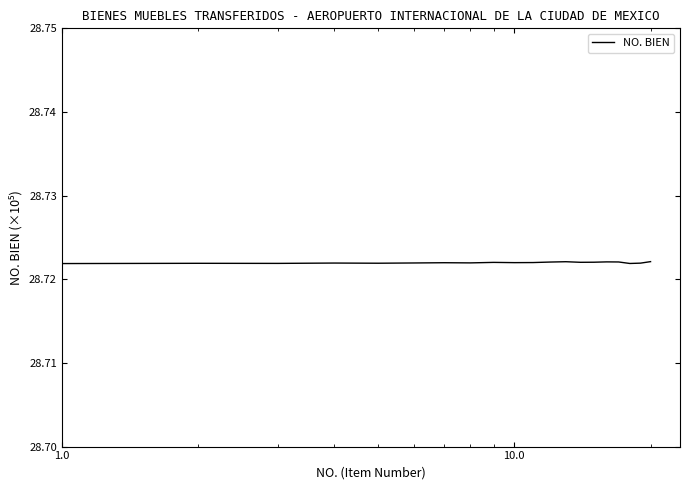

What is the value of the 3rd point from the left?

28.7